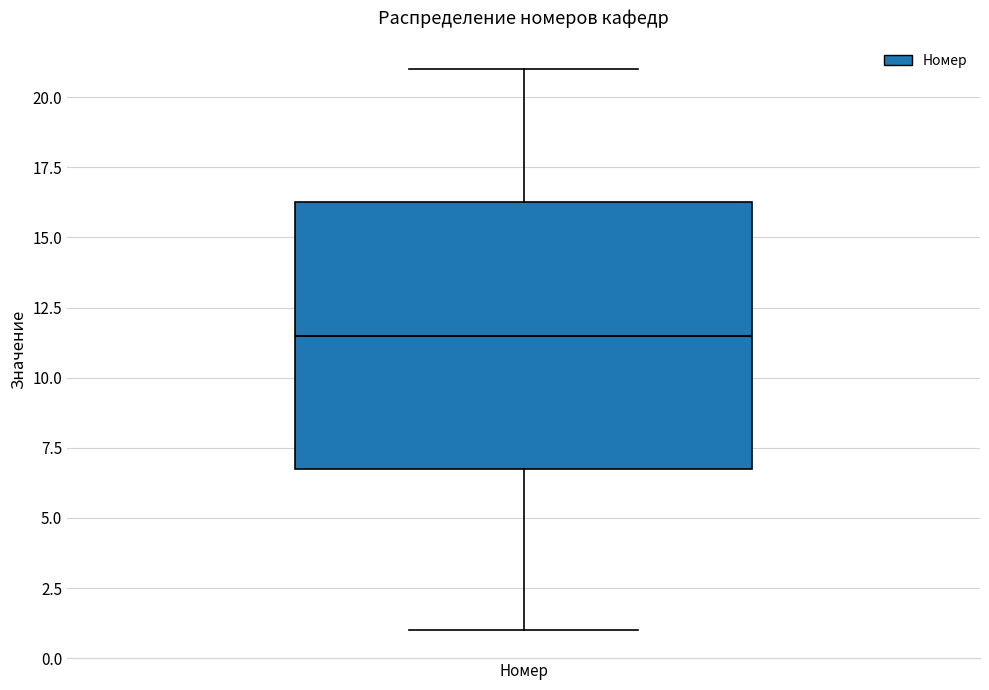

Where is the upper edge of the box for Номер on the y-axis? The values are not printed on the chart, so give them approximately, as read against the axis.

16.5